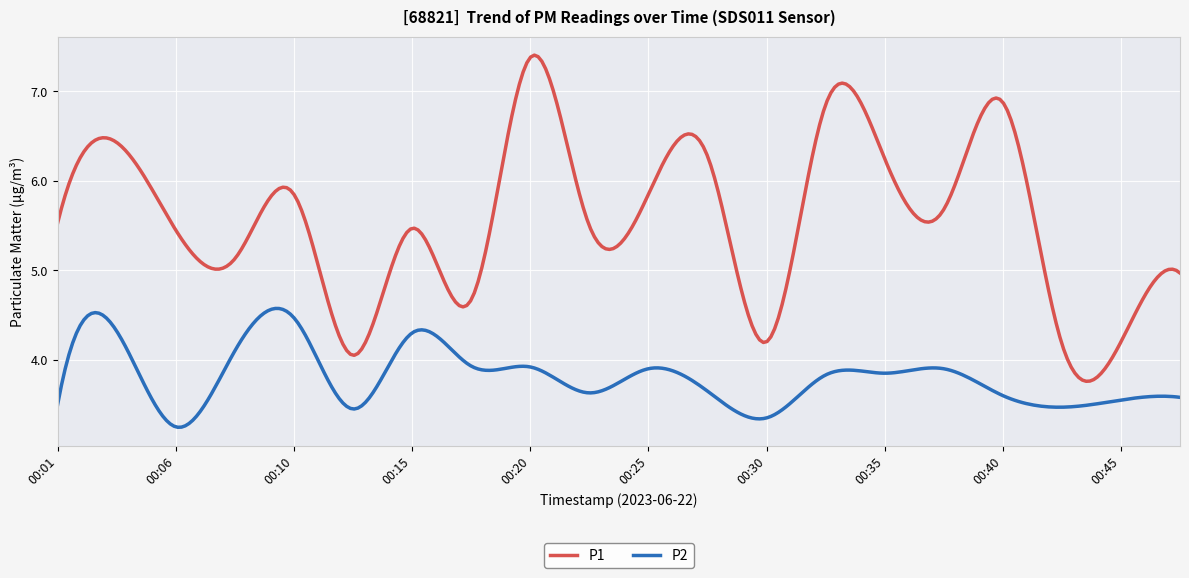

True or false: P1 and P2 cross at least once.

False